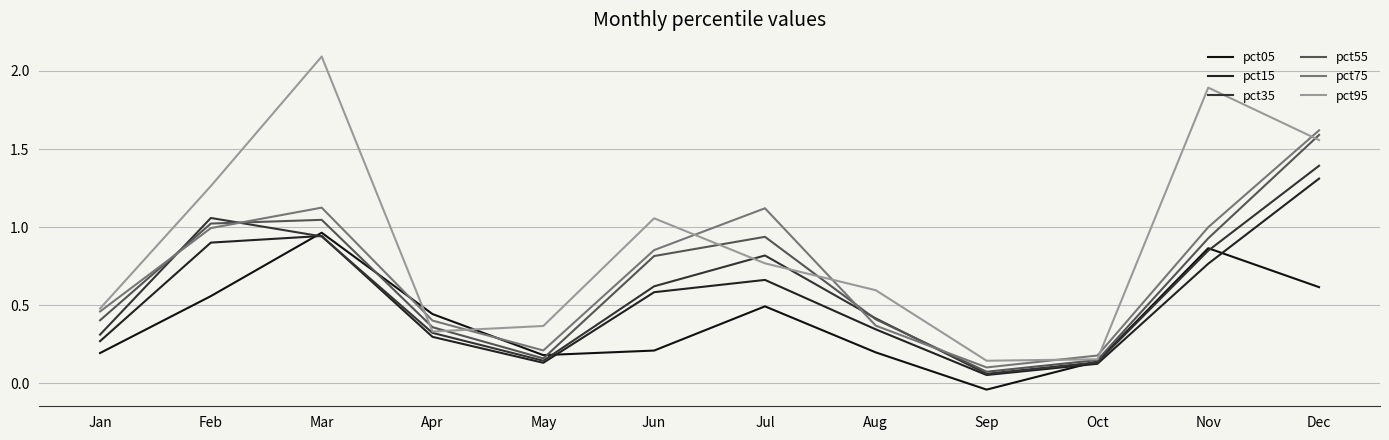

At Nov, list the series in order from largest to smallest.

pct95, pct75, pct55, pct05, pct35, pct15